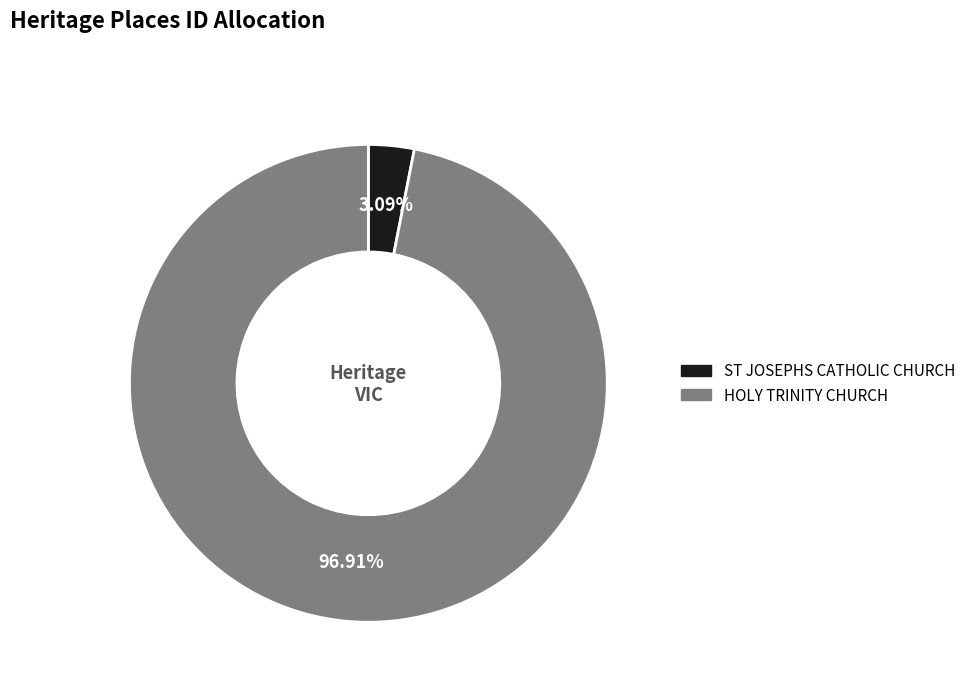

Is it true that ST JOSEPHS CATHOLIC CHURCH is 3% of the pie?

True